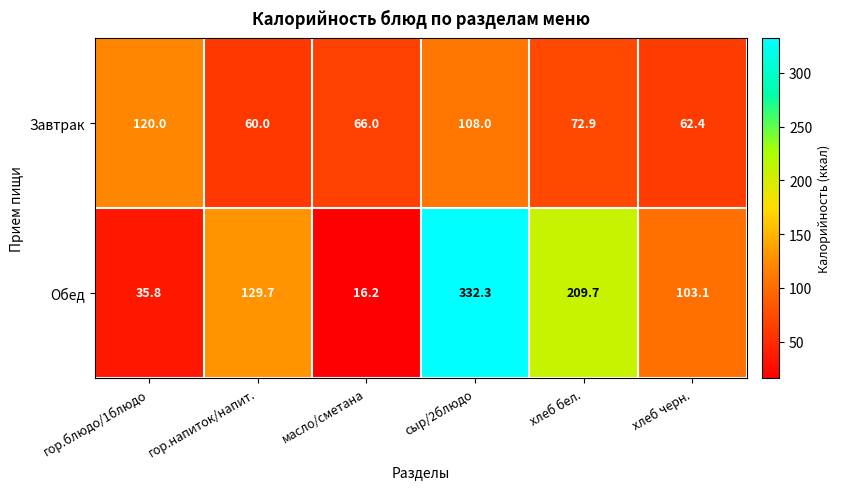

Rank the series by their maximum value, from lowest to highest.

Завтрак, Обед